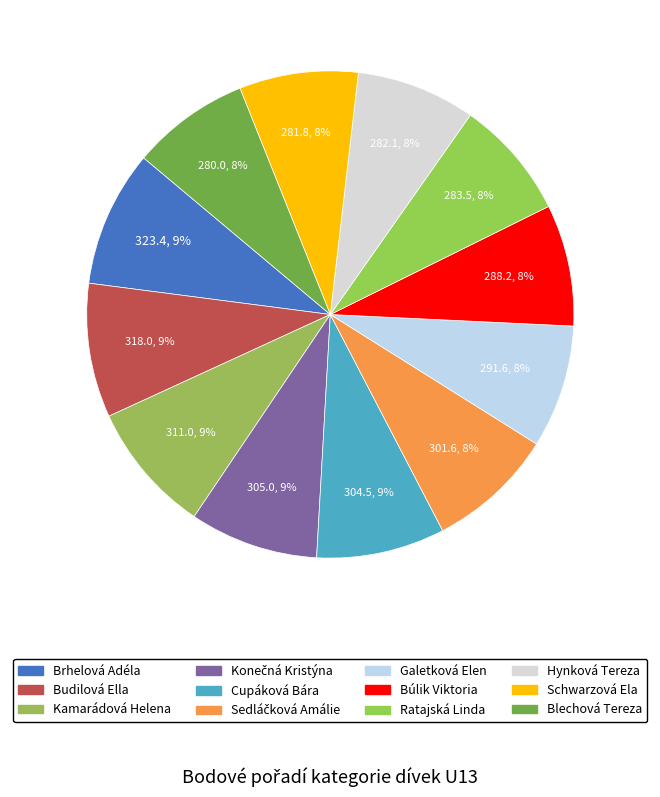

Count the number of slices in the pie.

12